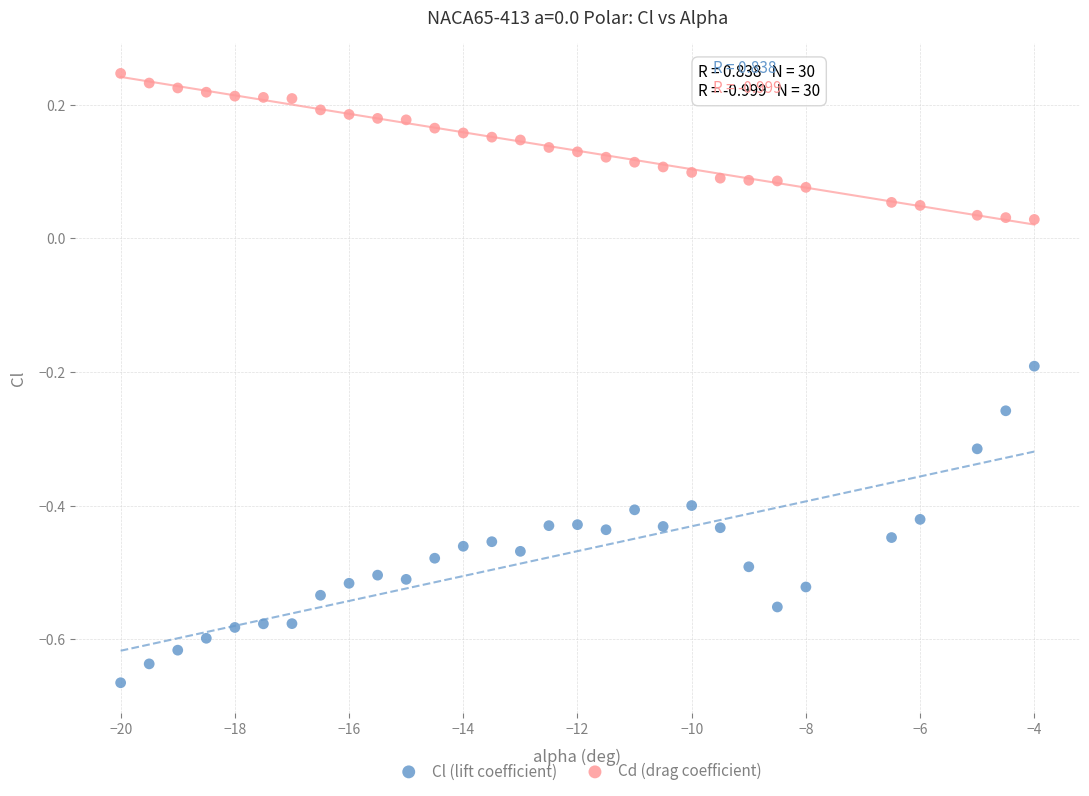

Which series reaches the minimum Y coordinate?

Cl (lift coefficient)